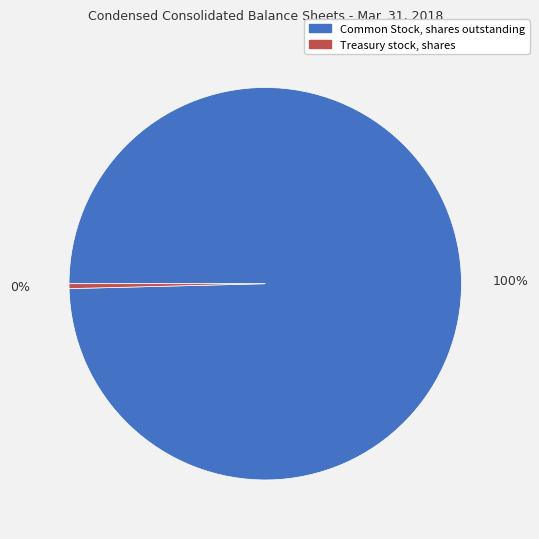

How many segments does this pie chart have?

2